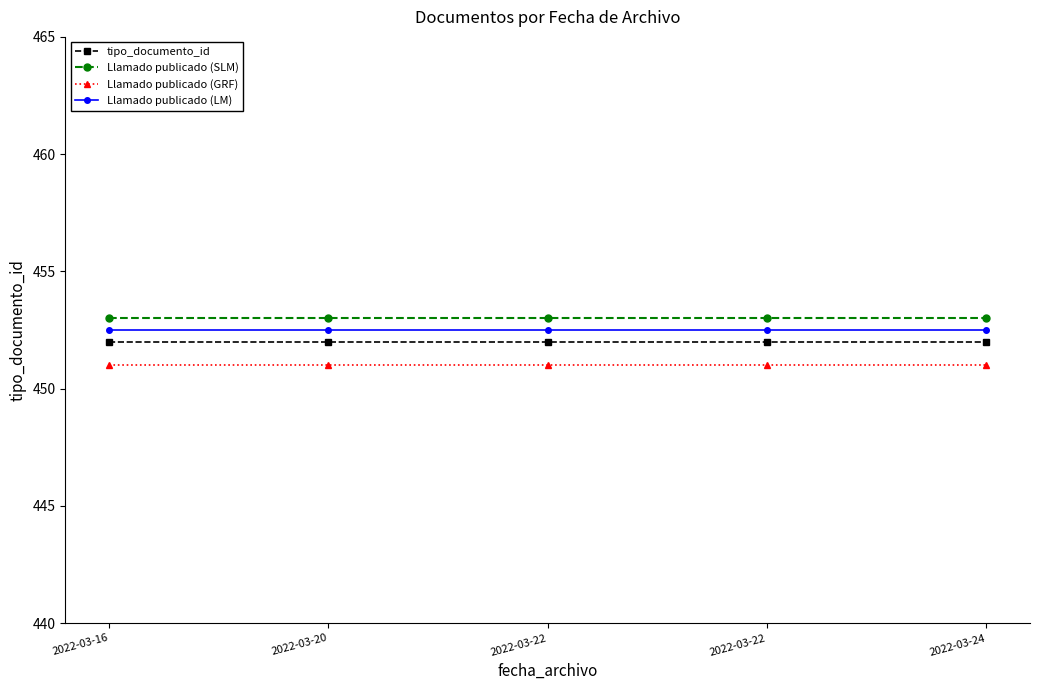

What is the total value across all series at 2022-03-22?

1808.5